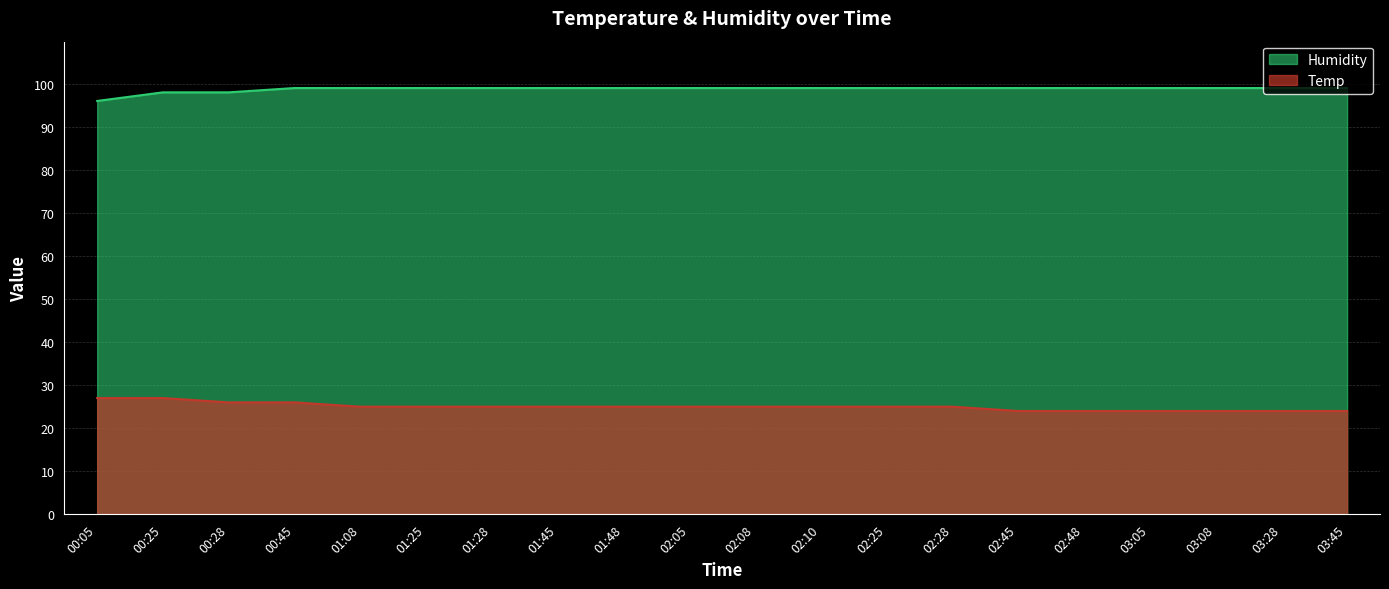

Reading left to right, what are all the values shown in this chart?

Humidity: 96	98	98	99	99	99	99	99	99	99	99	99	99	99	99	99	99	99	99	99
Temp: 27	27	26	26	25	25	25	25	25	25	25	25	25	25	24	24	24	24	24	24